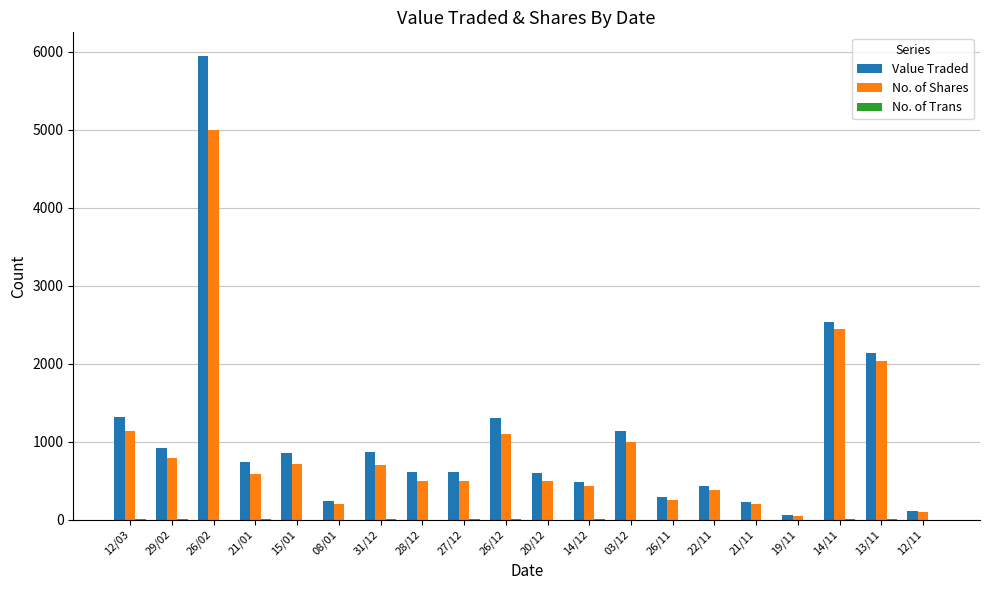

What is the maximum value shown in the chart?

5950